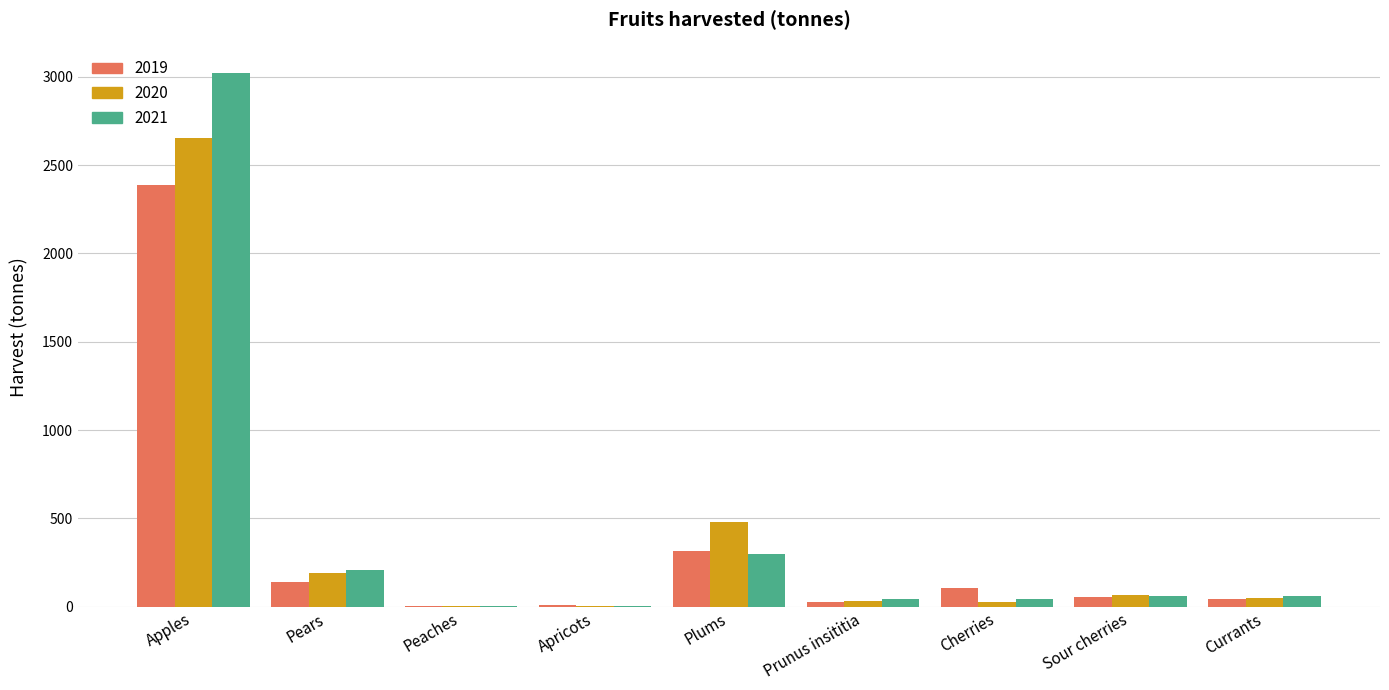

At which category is the sum across all series the highest?

Apples